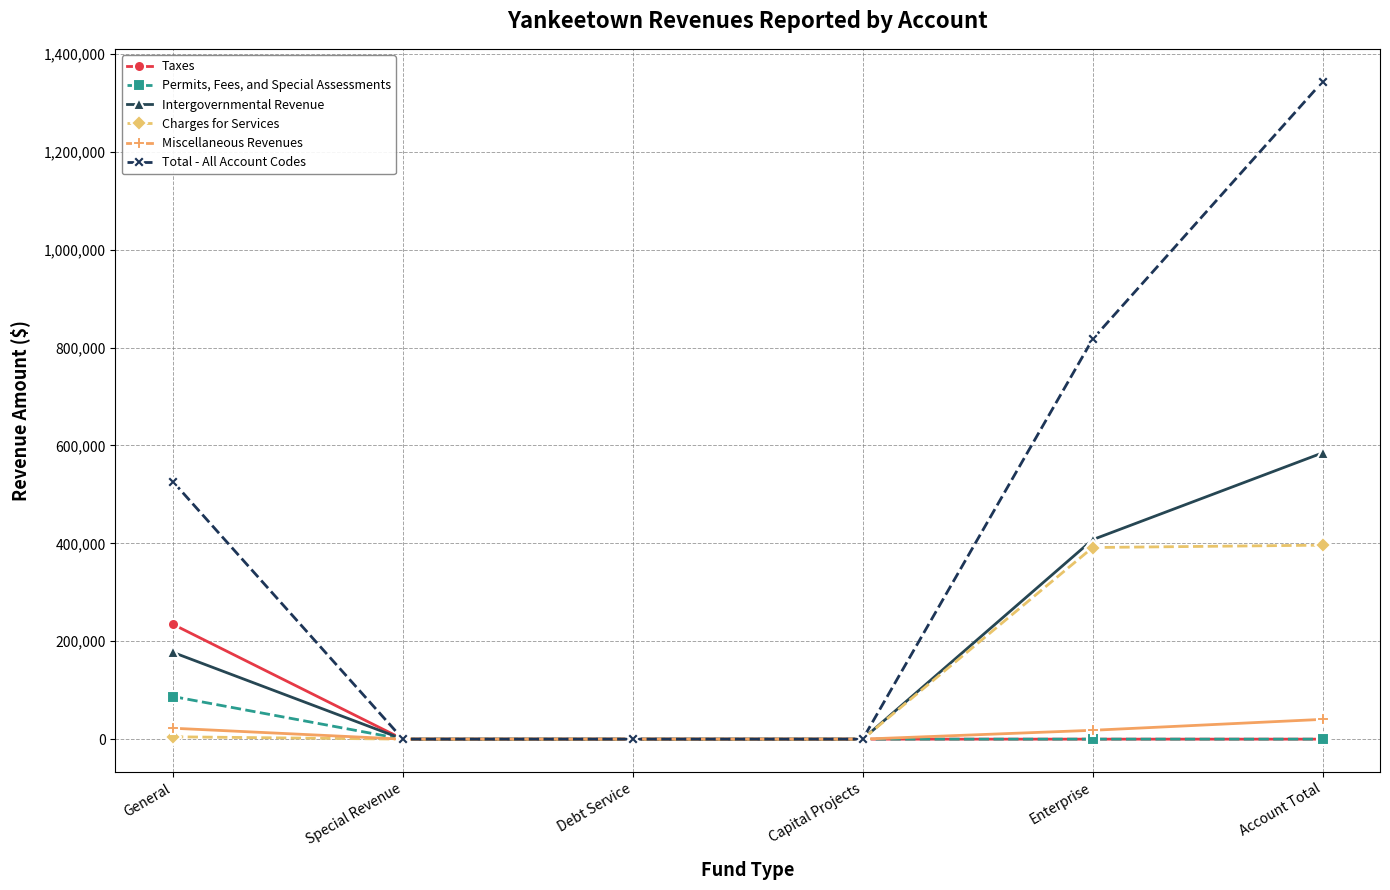

Rank the series by their maximum value, from lowest to highest.

Miscellaneous Revenues, Permits, Fees, and Special Assessments, Taxes, Charges for Services, Intergovernmental Revenue, Total - All Account Codes